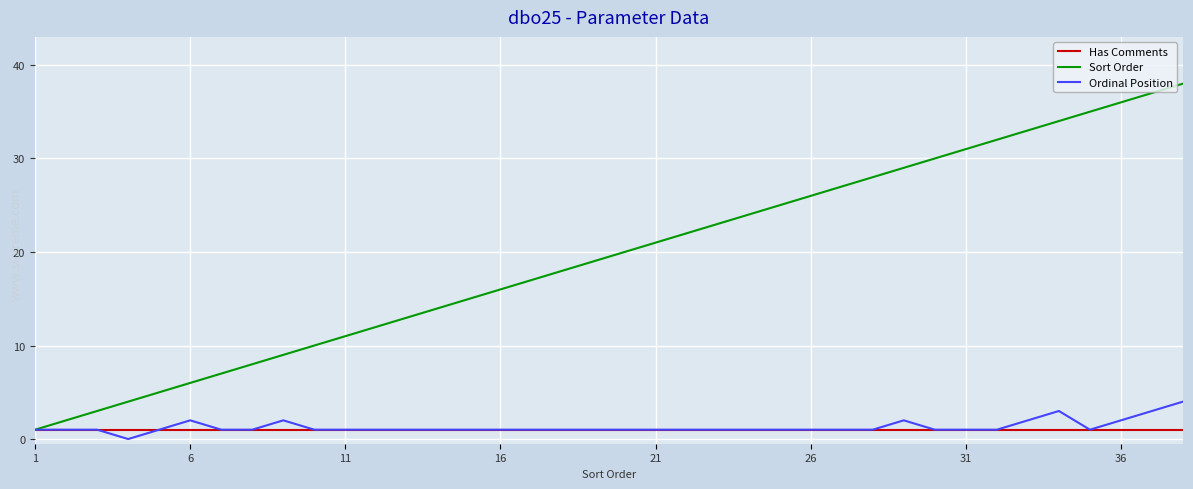

Rank the series by their maximum value, from highest to lowest.

Sort Order, Ordinal Position, Has Comments